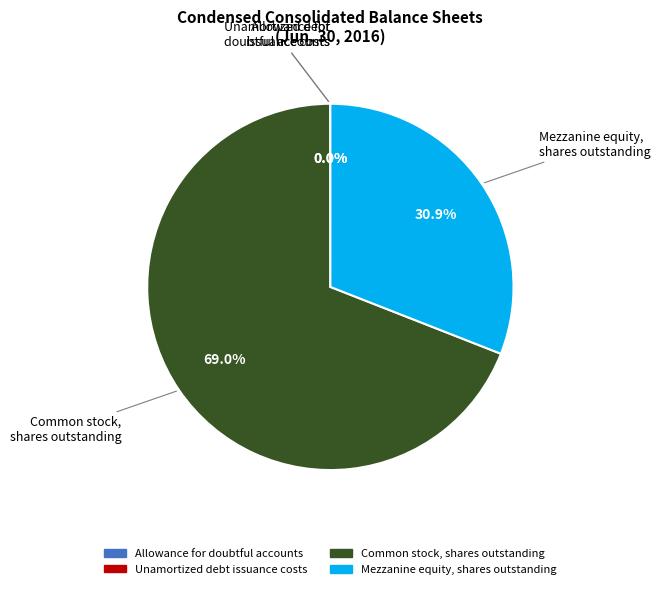

Is there a majority slice in this chart?

Yes